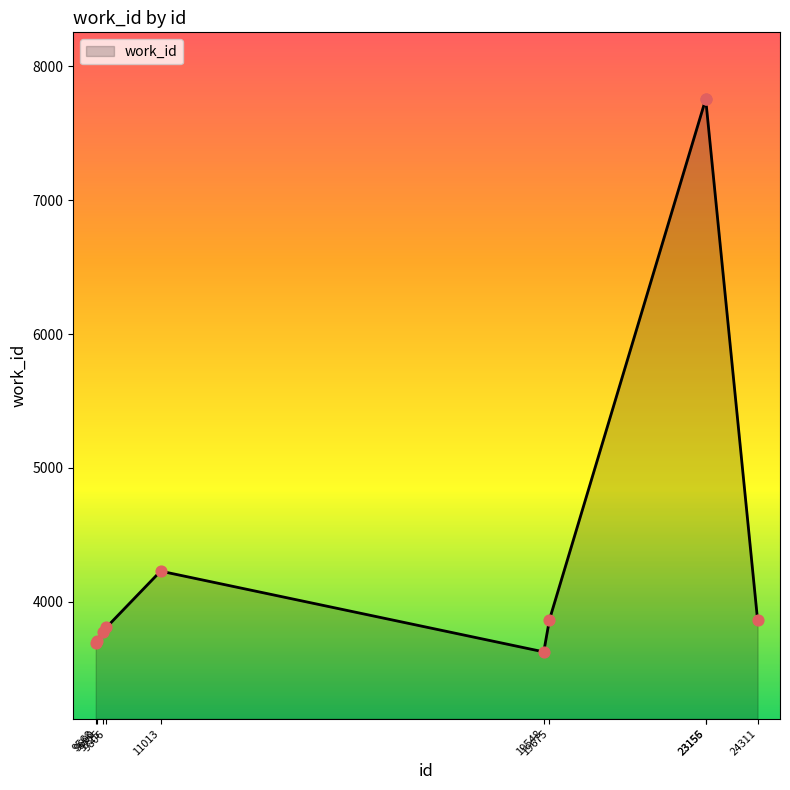

Between 9568 and 24311, which is larger?

24311